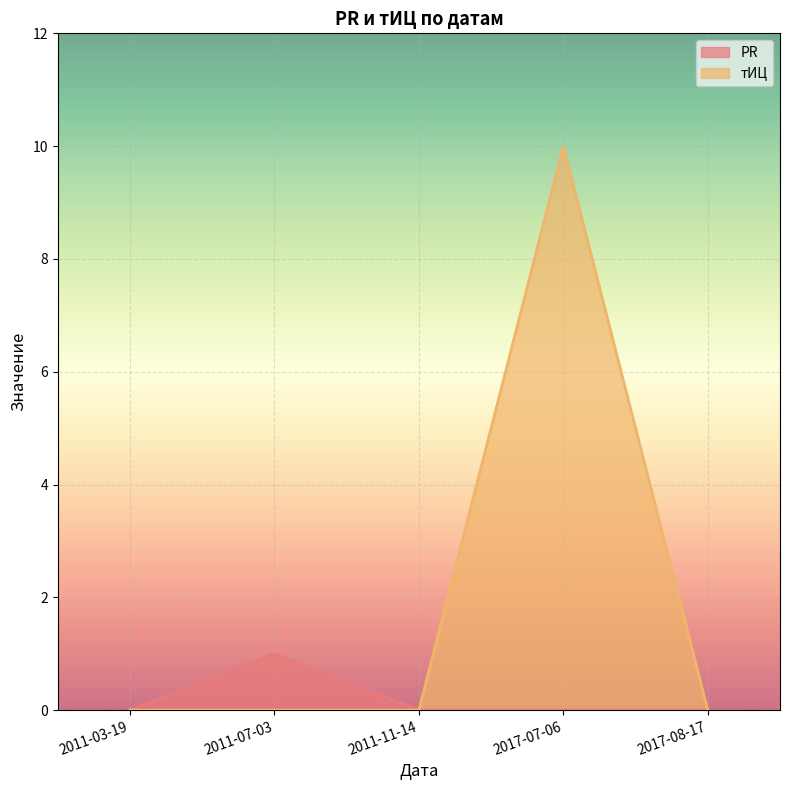

Count the number of data series in this chart.

2